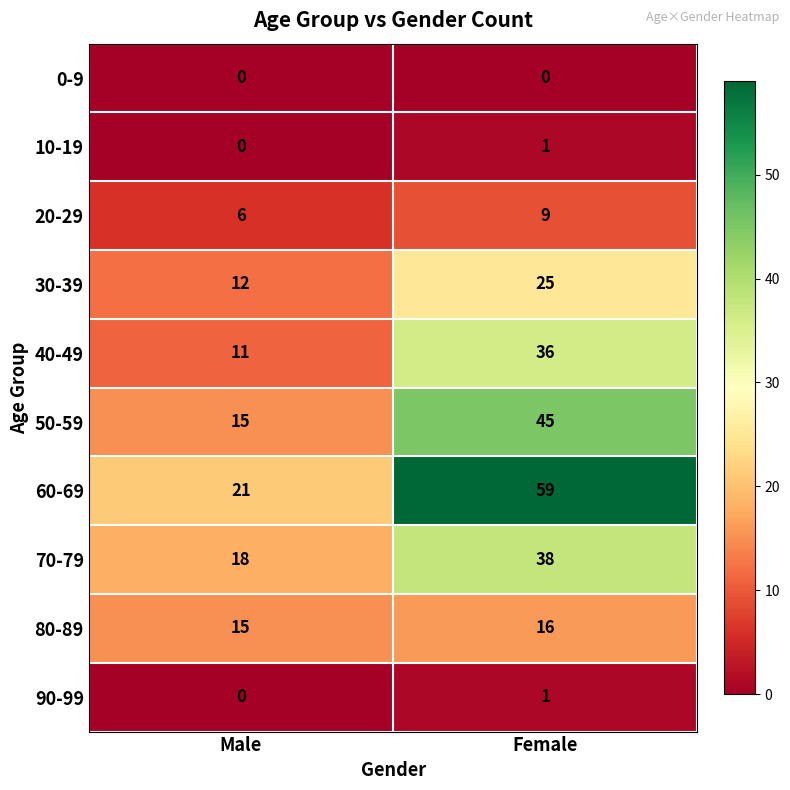

True or false: 70-79 has a value of 38 at Female.

True